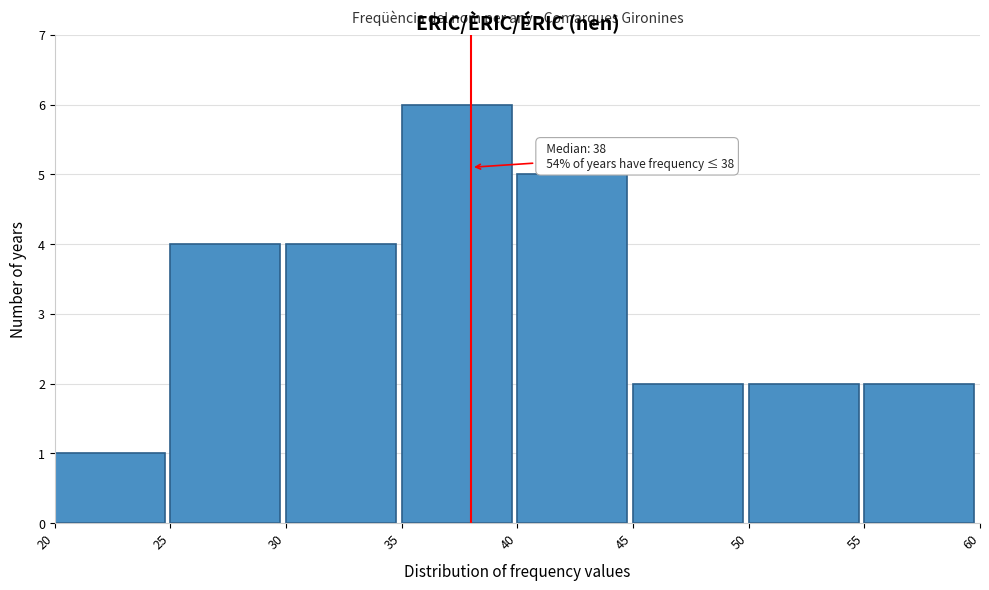

Which range on the x-axis has the tallest bar?

35 to 40